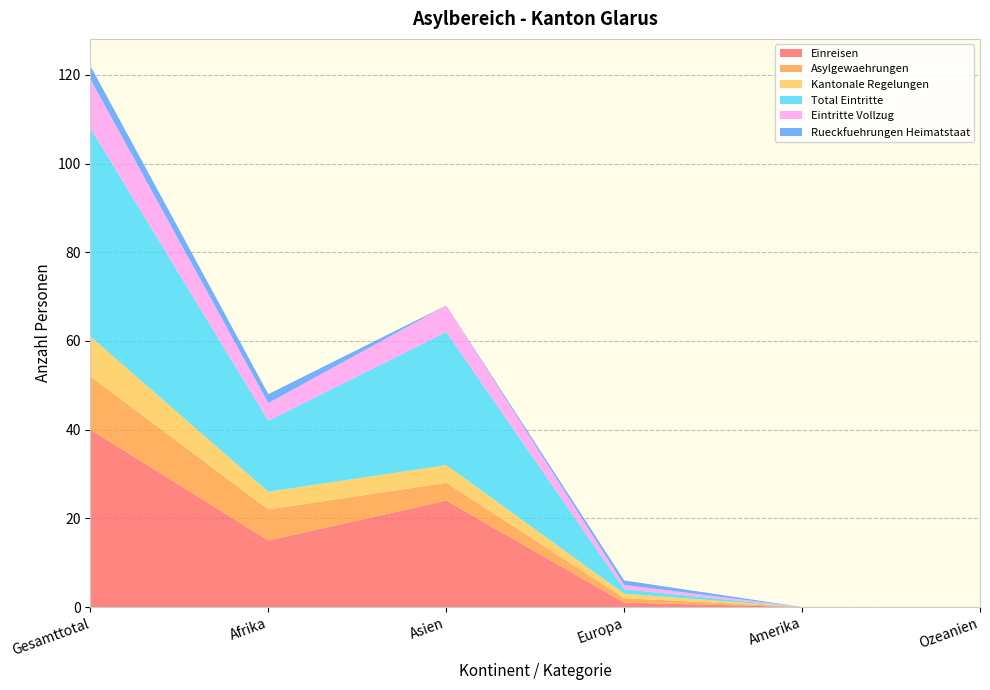

Reading left to right, transcribe all the data shown in this chart.

Einreisen: Gesamttotal=40	Afrika=15	Asien=24	Europa=1	Amerika=0	Ozeanien=0
Asylgewaehrungen: Gesamttotal=12	Afrika=7	Asien=4	Europa=1	Amerika=0	Ozeanien=0
Kantonale Regelungen: Gesamttotal=9	Afrika=4	Asien=4	Europa=1	Amerika=0	Ozeanien=0
Total Eintritte: Gesamttotal=47	Afrika=16	Asien=30	Europa=1	Amerika=0	Ozeanien=0
Eintritte Vollzug: Gesamttotal=11	Afrika=4	Asien=6	Europa=1	Amerika=0	Ozeanien=0
Rueckfuehrungen Heimatstaat: Gesamttotal=3	Afrika=2	Asien=0	Europa=1	Amerika=0	Ozeanien=0